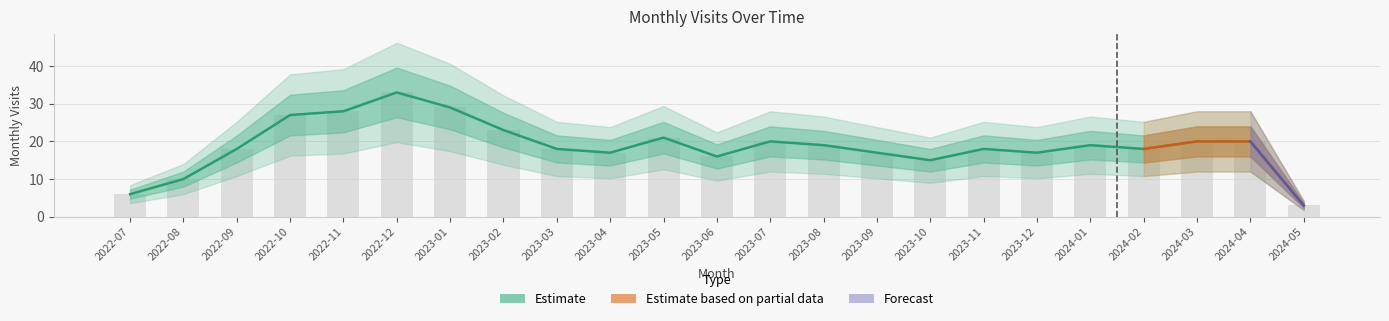

What is the value of the 8th bar from the left?

23